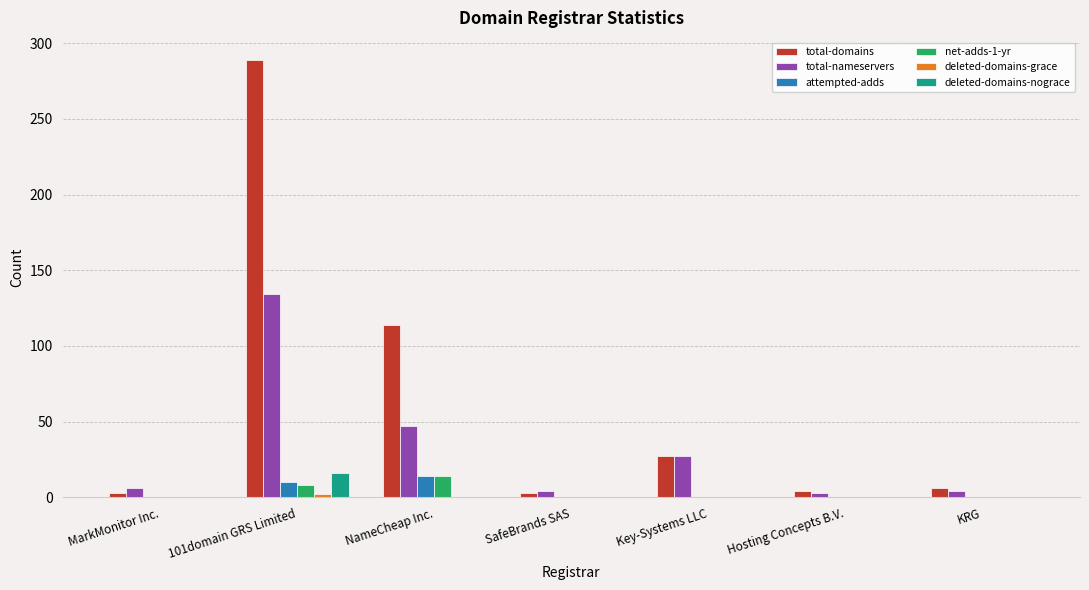

Count the net-adds-1-yr values in the range 0 to 8.

6